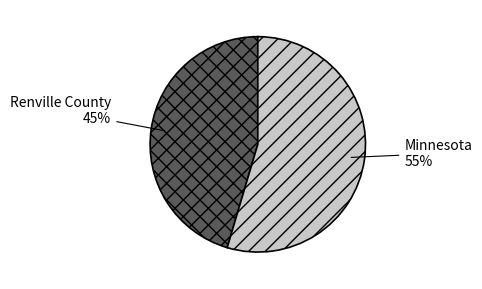

Approximately how many times larger is the value at Renville County compared to Minnesota?

0.8